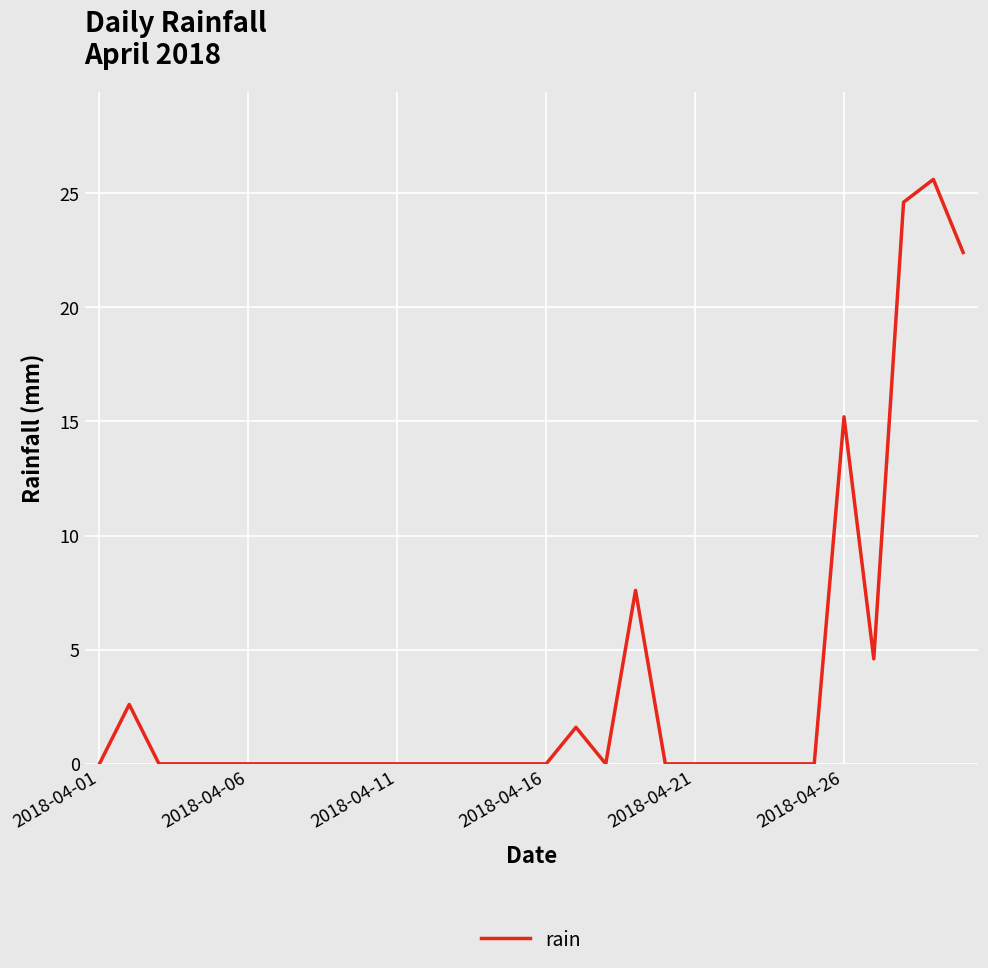

True or false: there are more than 0 points higher than both neighbors.

True